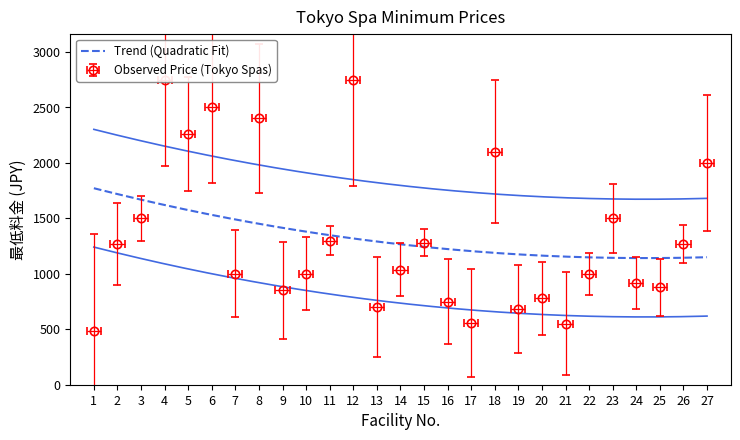

What is the difference between the maximum and minimum values?

2270